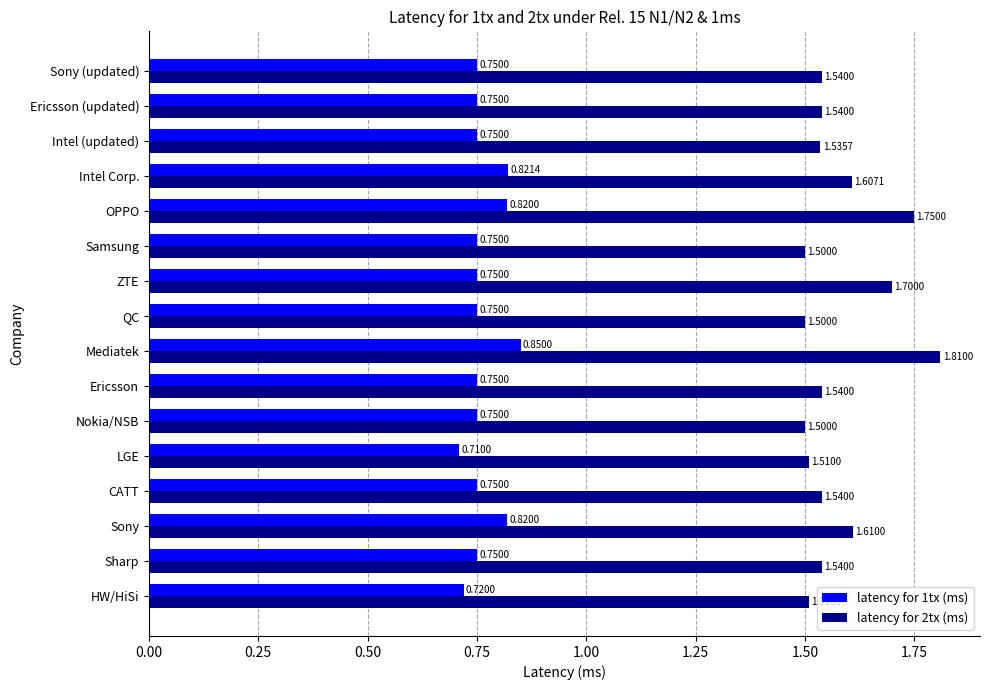

At which category is the sum across all series the highest?

Mediatek